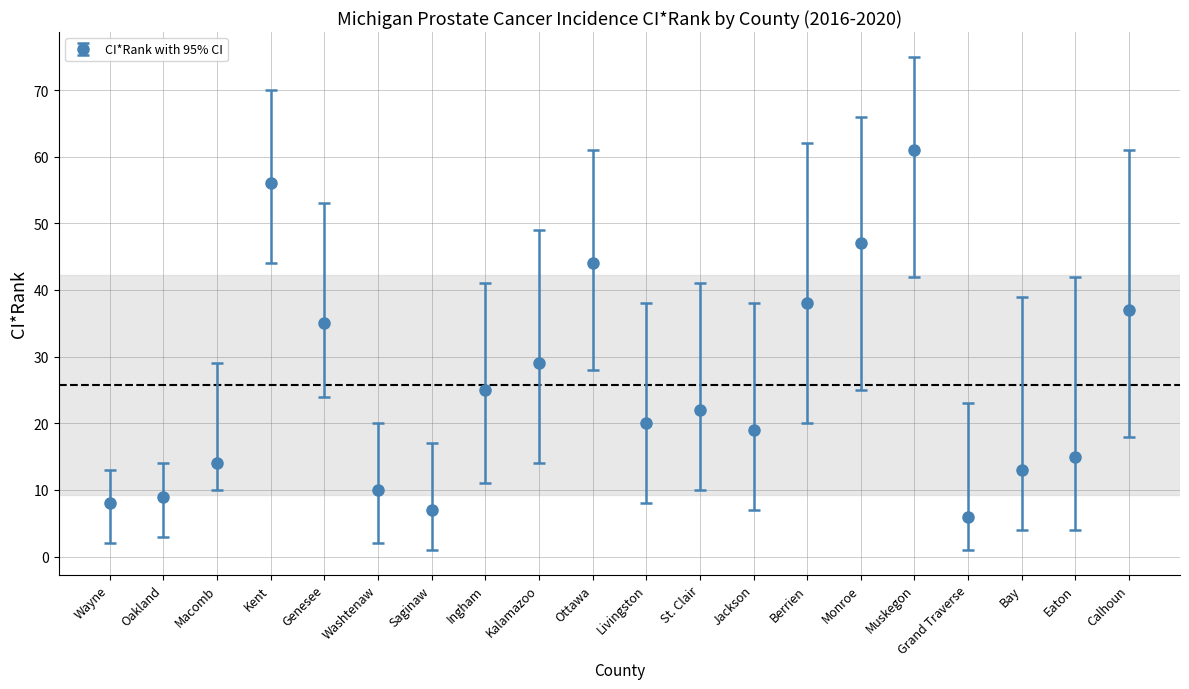

How many points are higher than both their immediate neighbors (excluding endpoints)?

4